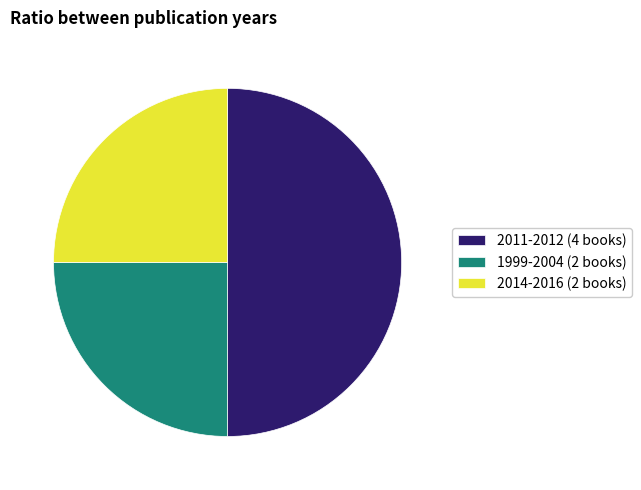

Is 2014-2016 (2 books) the majority of the pie?

No